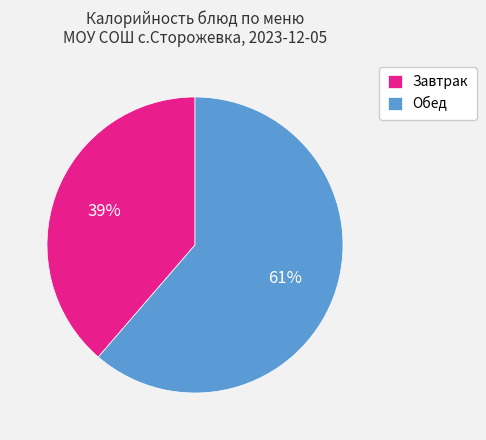

Is there any slice that represents more than half of the pie?

Yes